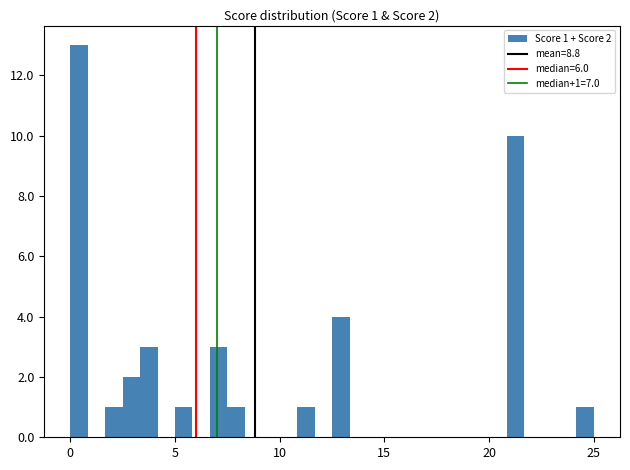

Around what value on the x-axis is the tallest bar? Give the approximate position of its centre, as read against the axis.

0.5